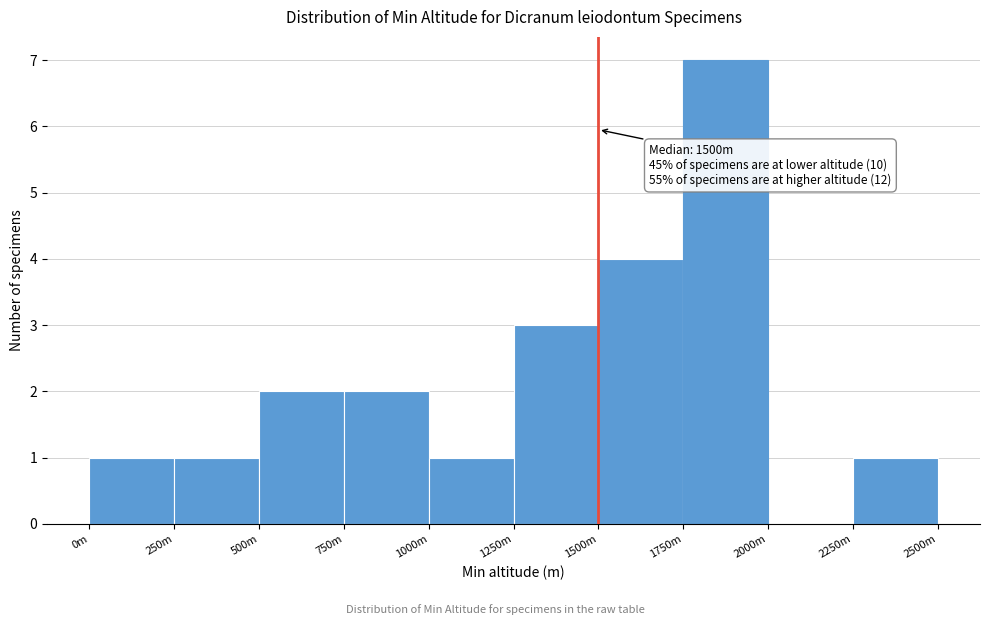

Reading right to left, what are all the values shown in this chart?

2250m=1	2000m=0	1750m=7	1500m=4	1250m=3	1000m=1	750m=2	500m=2	250m=1	0m=1